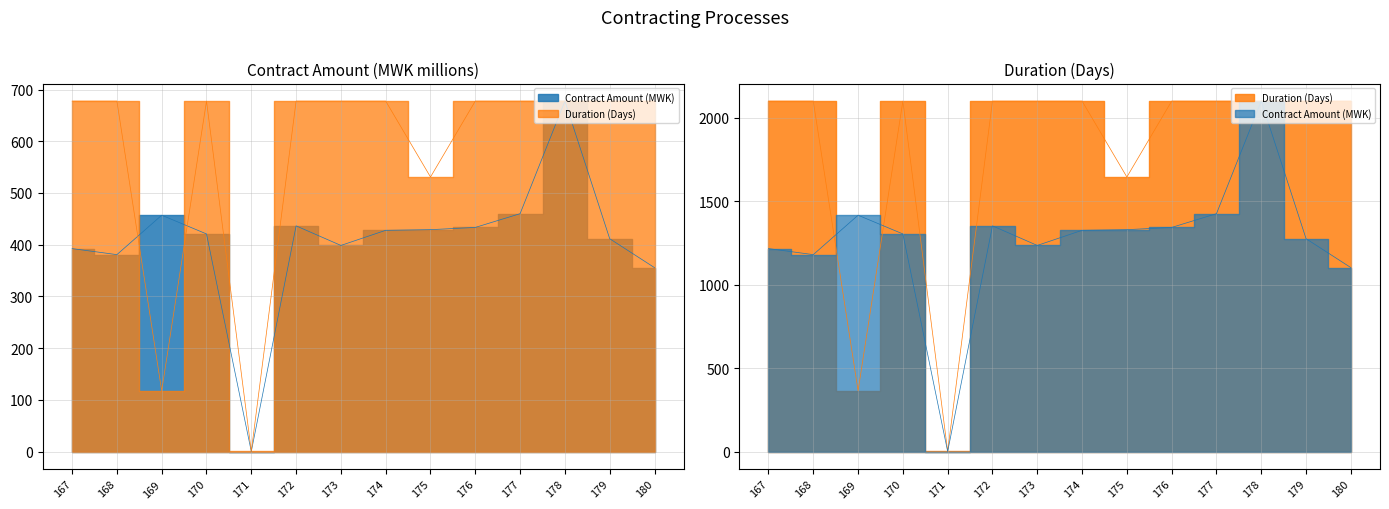

Count the number of data series in this chart.

2